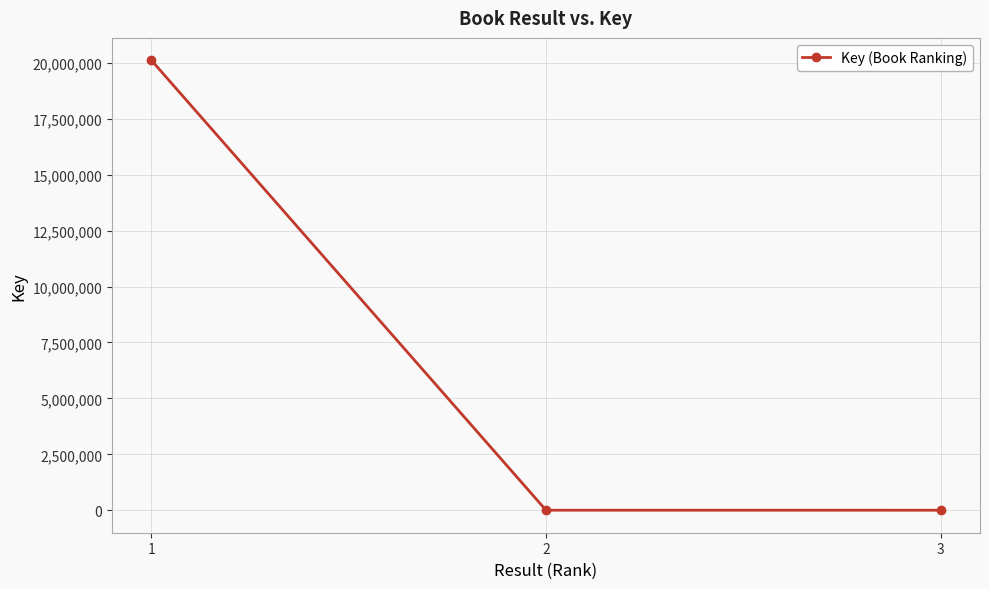

What is the minimum value shown in the chart?

5492